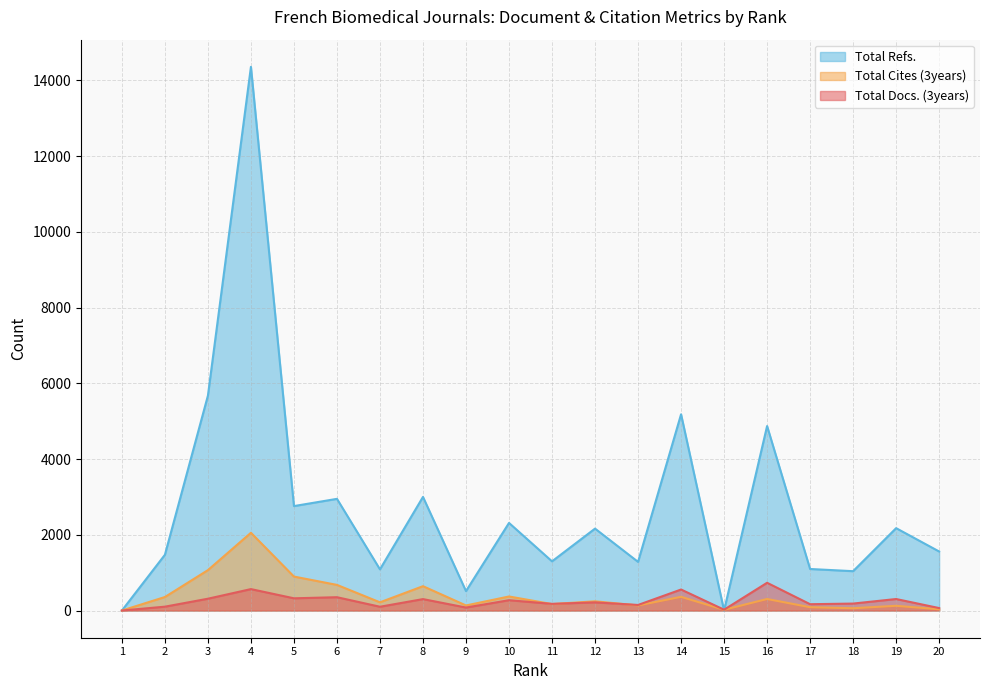

Which series has the largest total across all categories?

Total Refs.